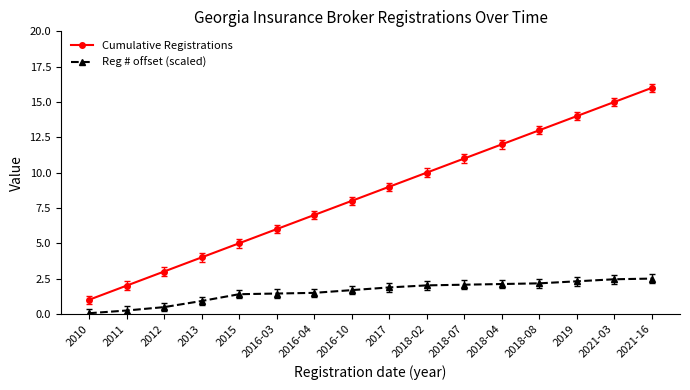

Does the chart display data point markers on the line(s)?

Yes